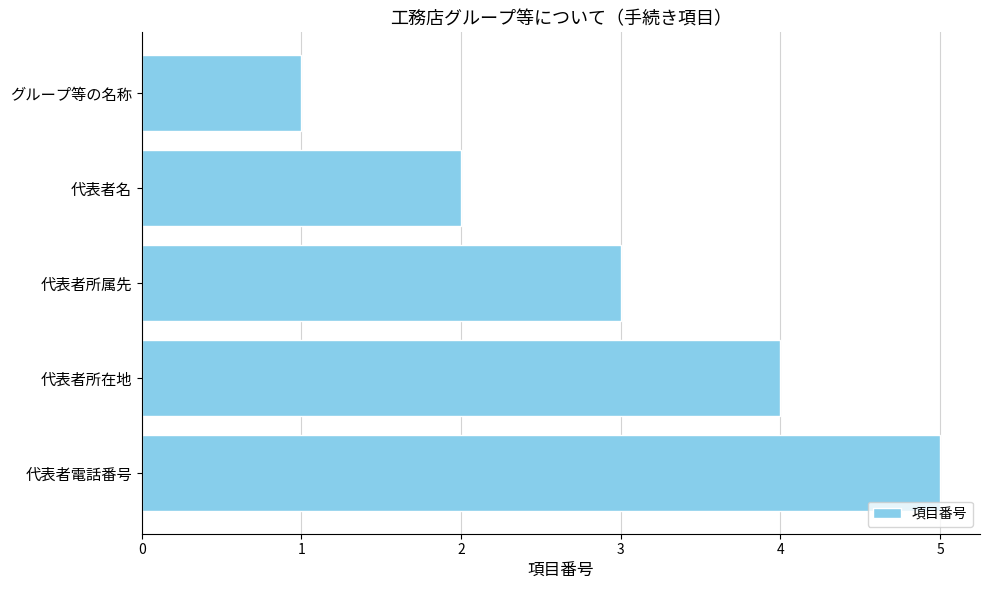

True or false: the data shows 1 at グループ等の名称.

True